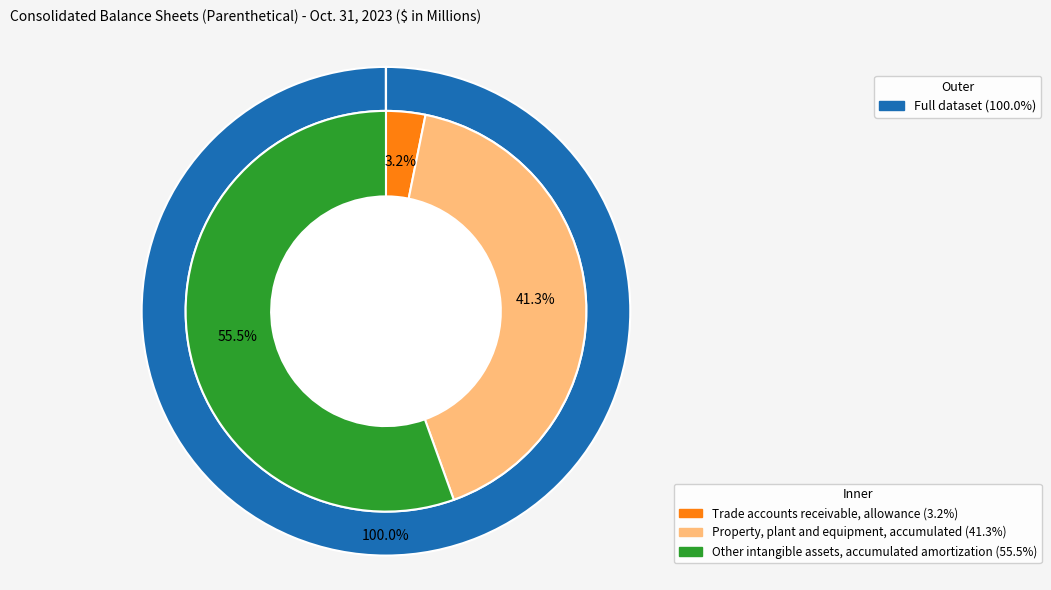

Is Other intangible assets accumulated amortization the majority of the pie?

Yes